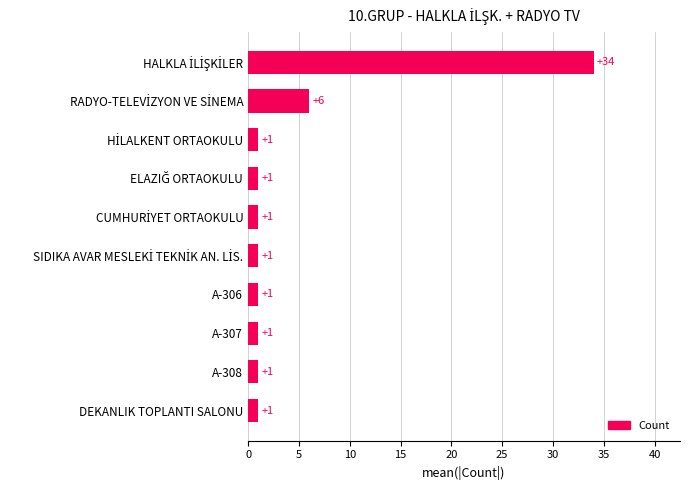

Reading top to bottom, list all the values displayed in this chart.

34	6	1	1	1	1	1	1	1	1